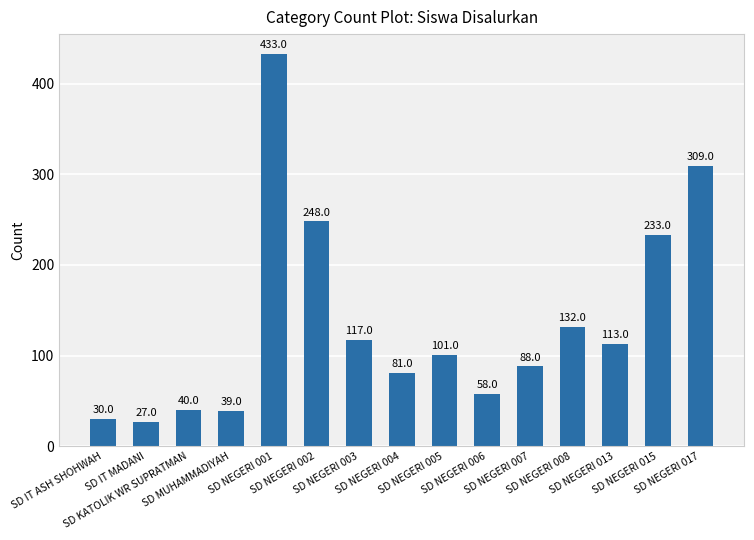

Reading left to right, extract all data points from this chart.

30	27	40	39	433	248	117	81	101	58	88	132	113	233	309